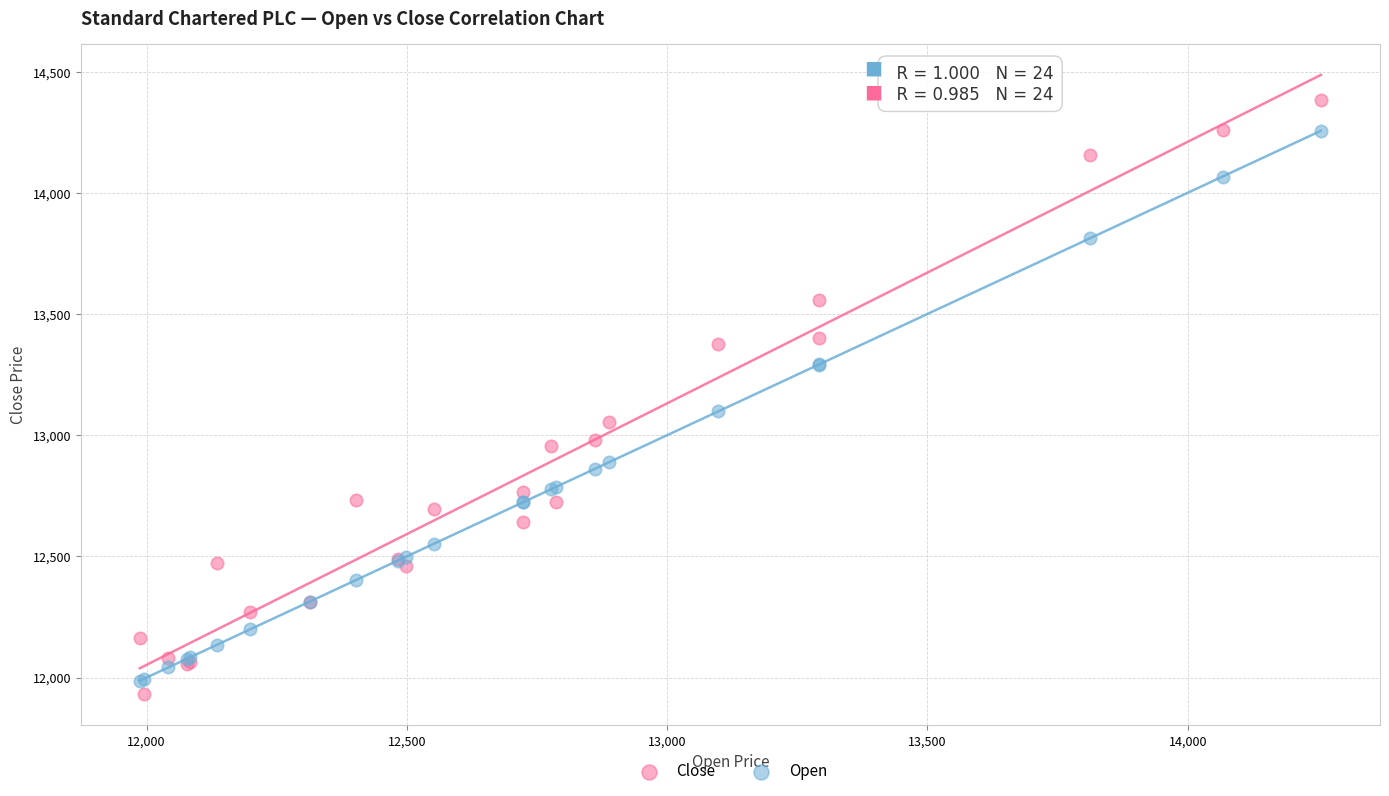

In the Close series, what Y value is closest to 13157?

13055